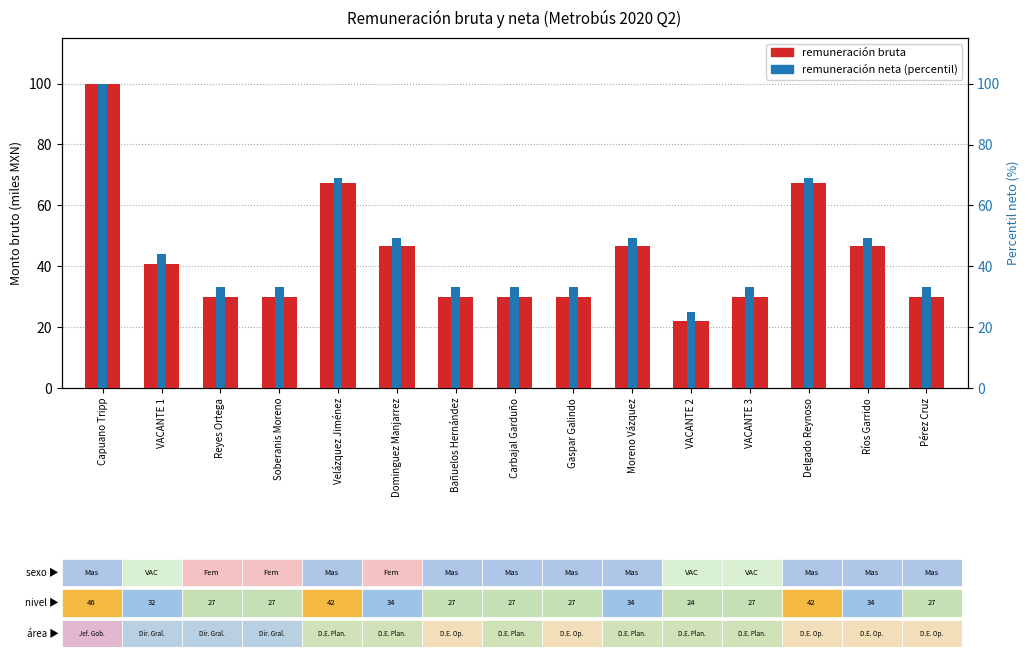

At which category is the sum across all series the highest?

Capuano Tripp